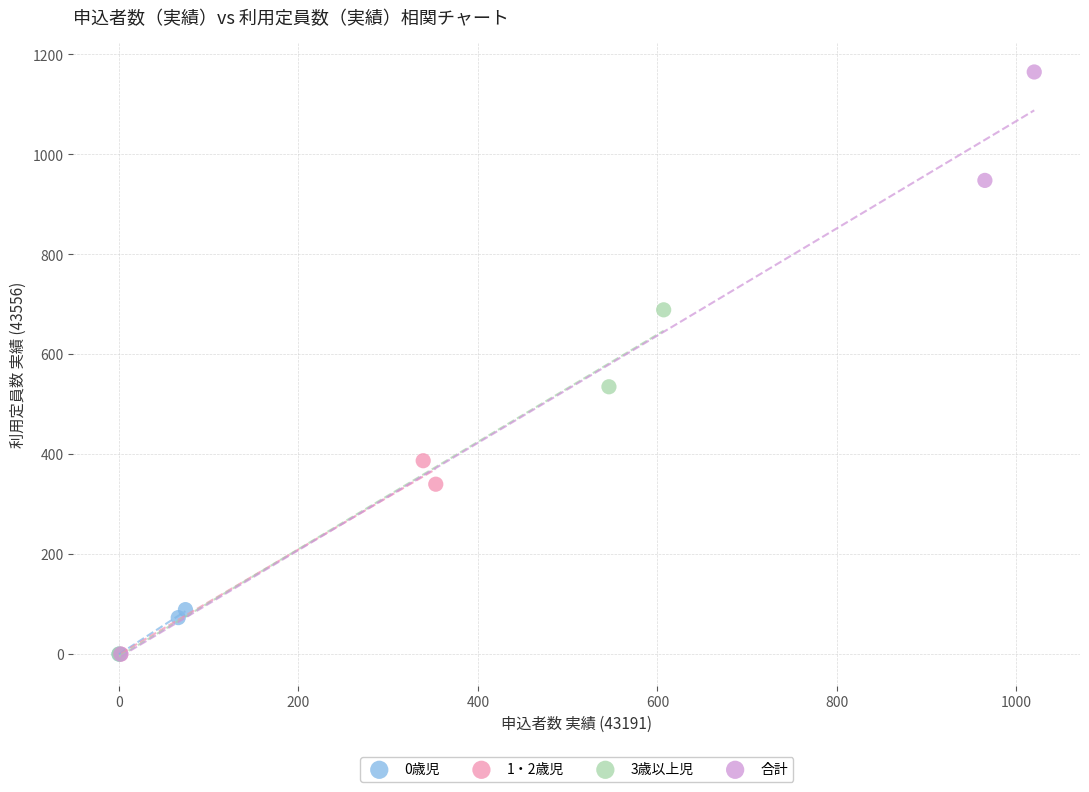

Which series has the largest Y range (max minus min)?

合計